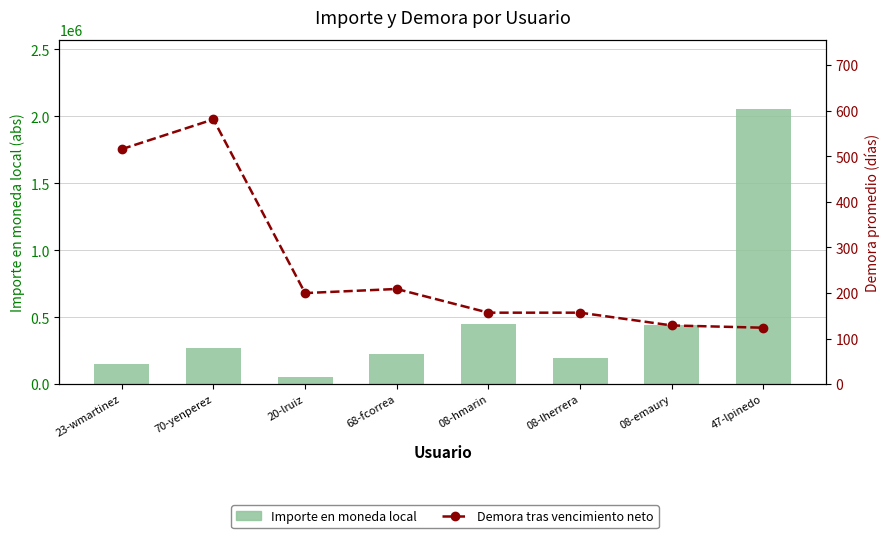

What is the label of the 6th bar from the right?

20-lruiz